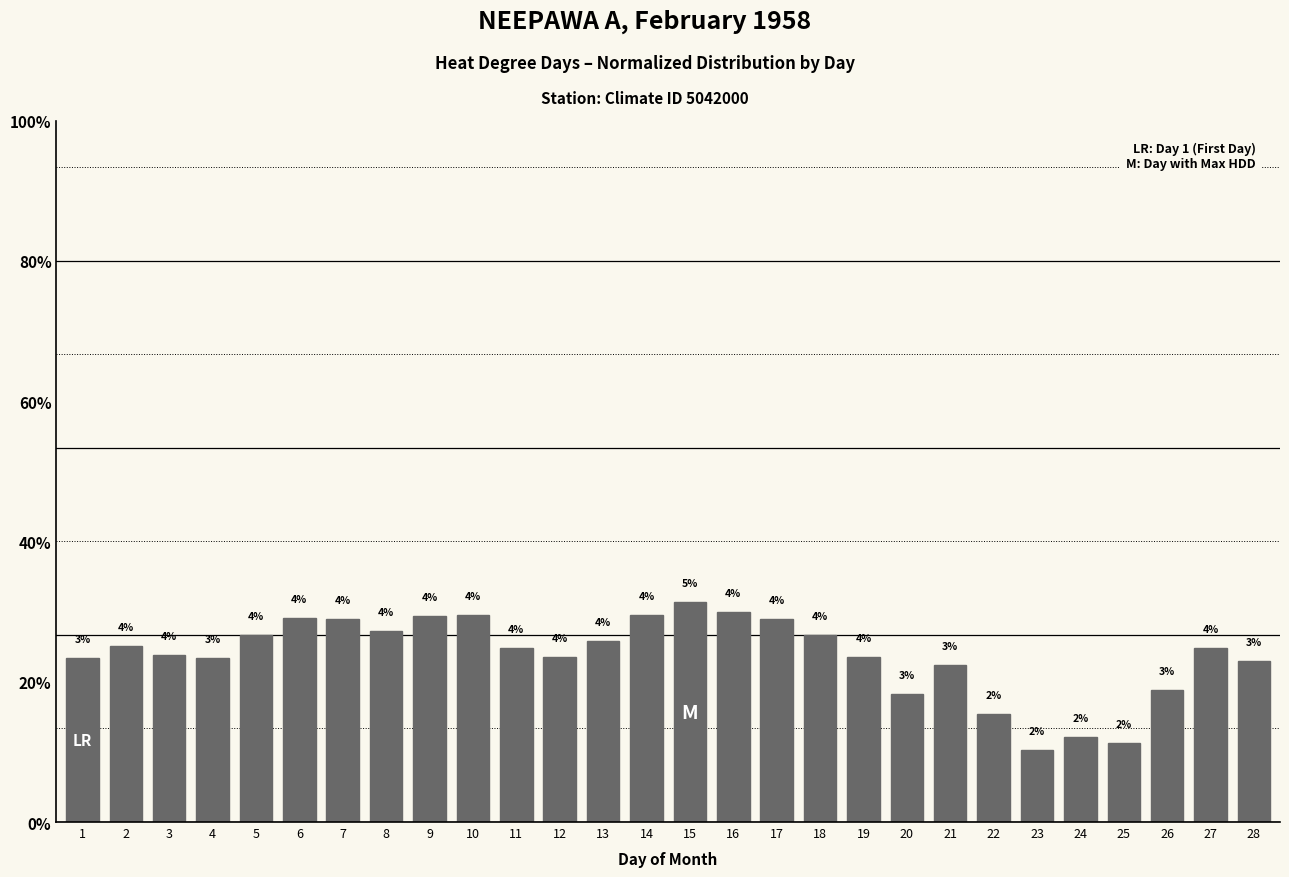

What is the average value?

3.6